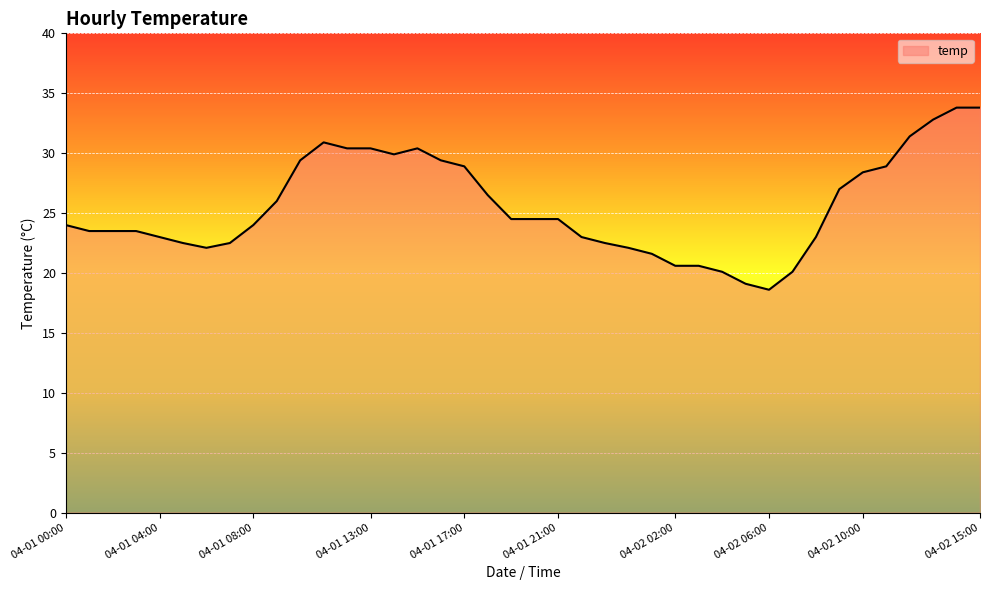

What is the greatest value displayed?

33.8